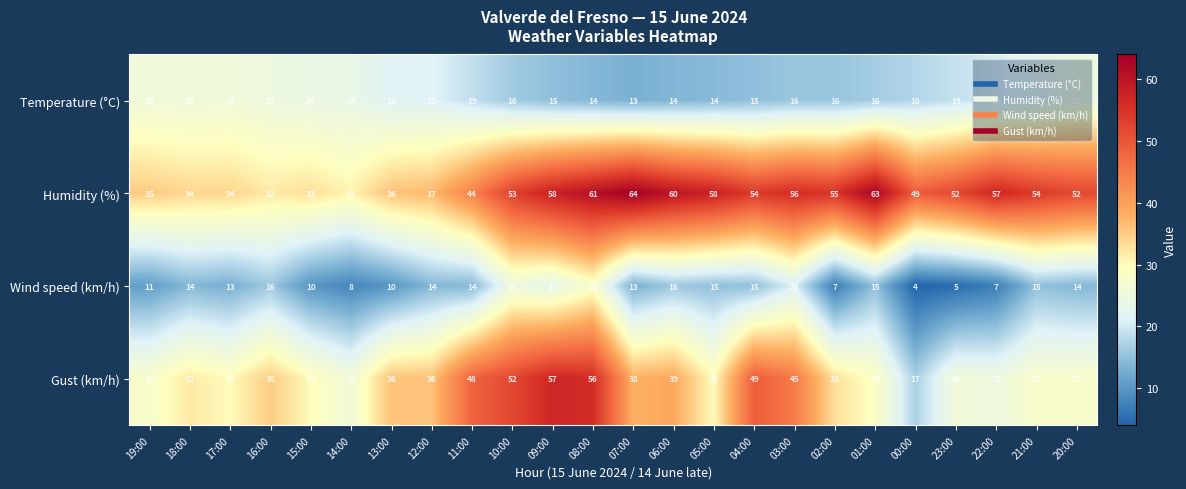

Count the number of categories in the chart.

24